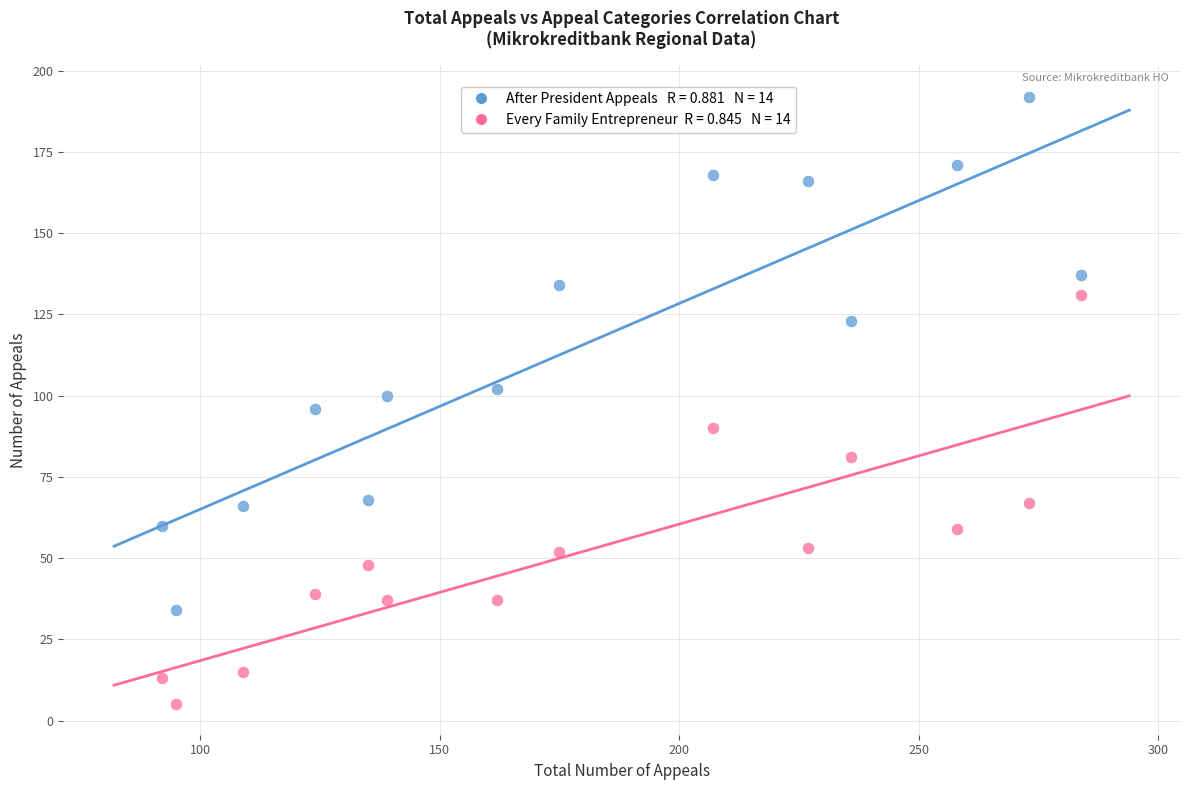

Across all data points, what is the range of X values (max minus min)?

192